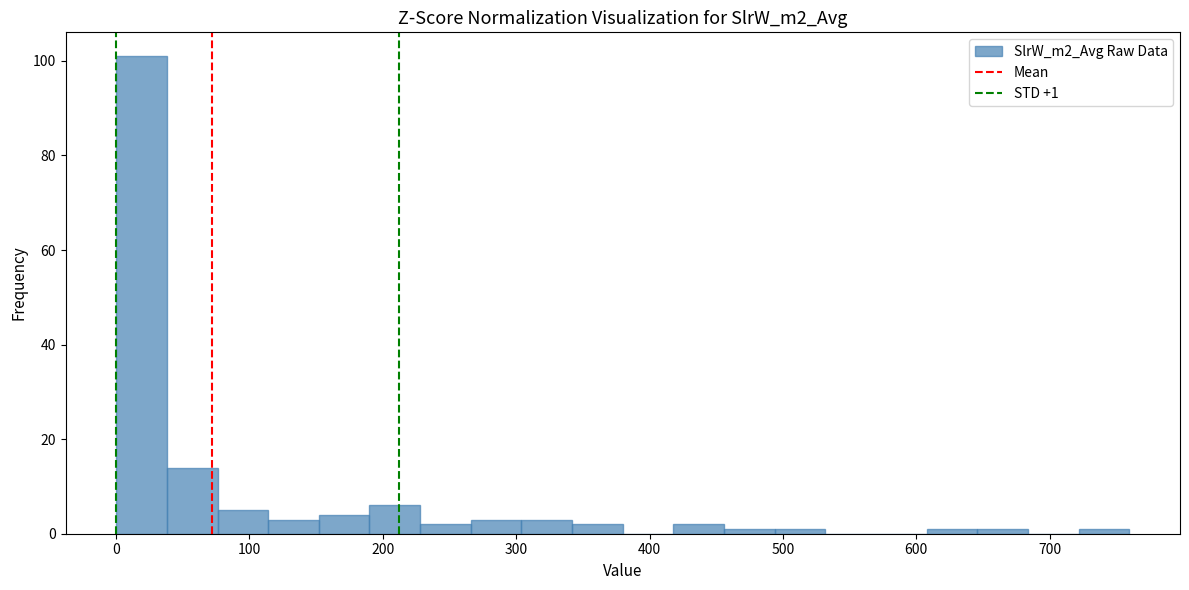

Around what value on the x-axis is the tallest bar? Give the approximate position of its centre, as read against the axis.

20